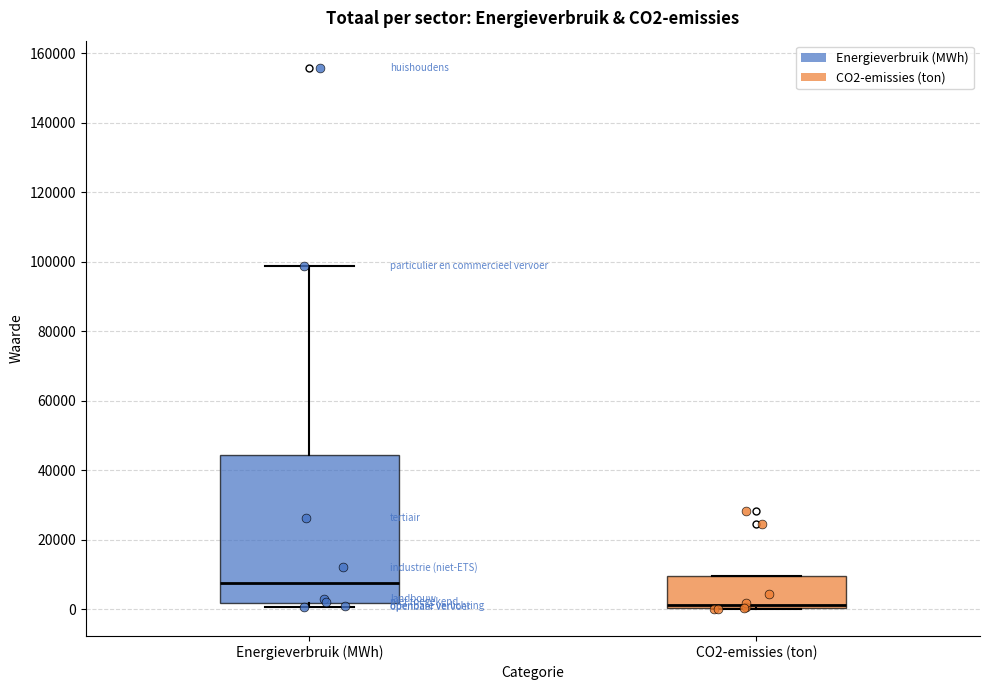

Which box's median line is the highest?

Energieverbruik (MWh)